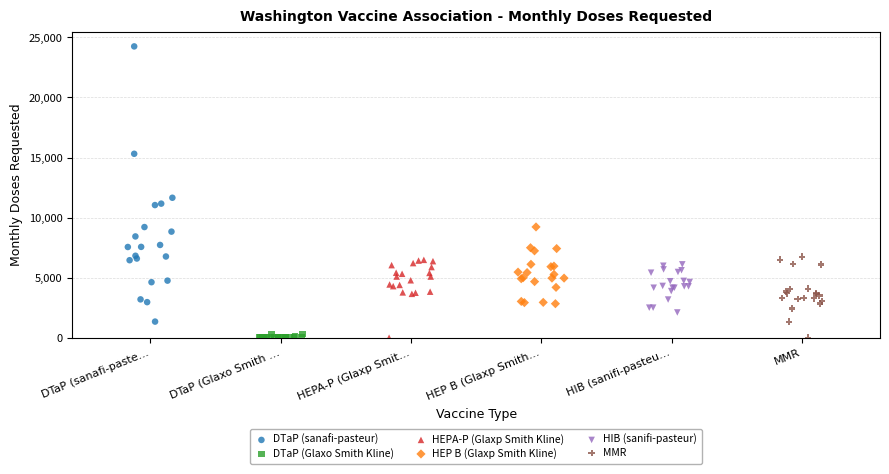

Which series reaches the maximum Y coordinate?

DTaP (sanafi-pasteur)